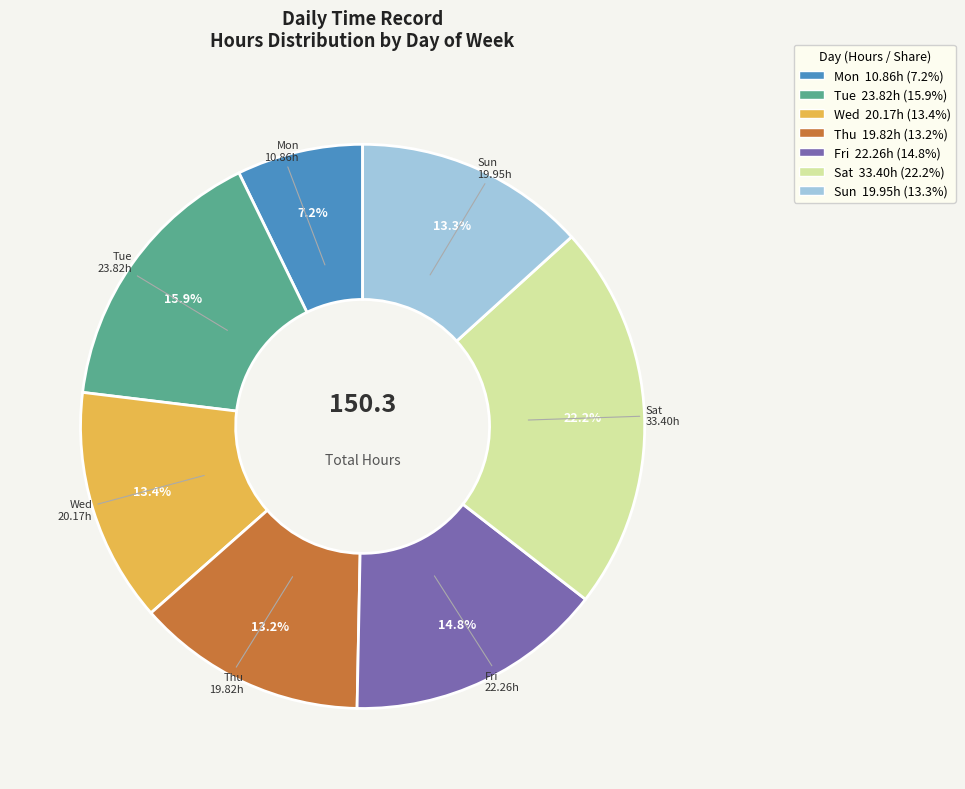

Does Sun account for over 50% of the chart?

No